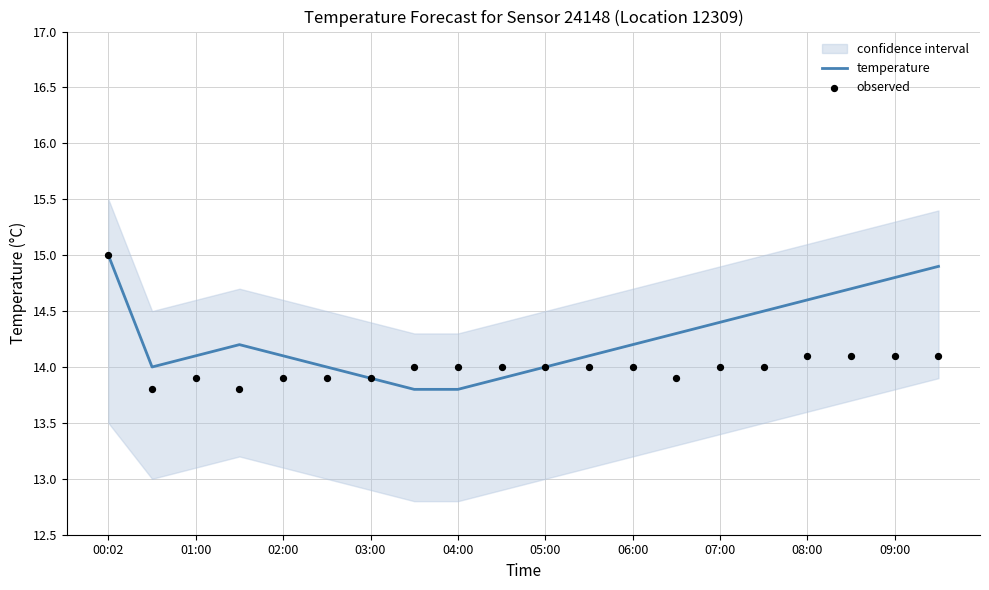

At how many categories does at least one series exceed 14?

13